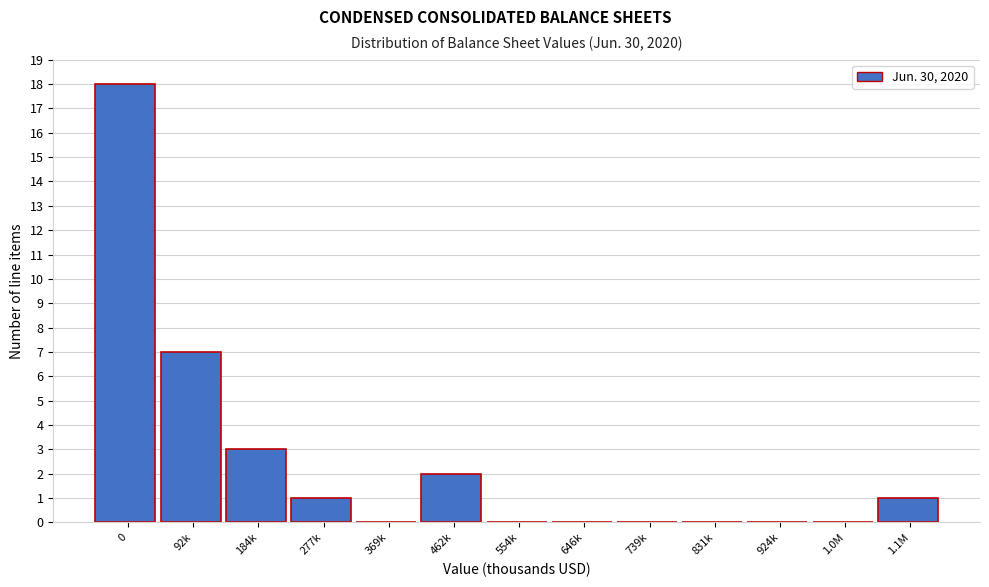

Reading left to right, transcribe all the data shown in this chart.

0=18	92k=7	184k=3	277k=1	369k=0	462k=2	554k=0	646k=0	739k=0	831k=0	924k=0	1.0M=0	1.1M=1